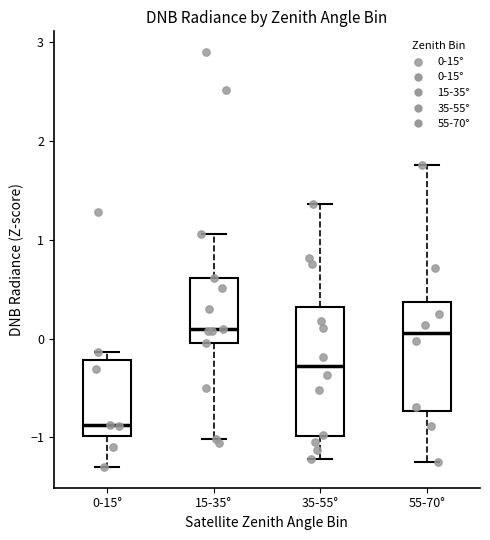

Which box's median line is the lowest?

0-15°